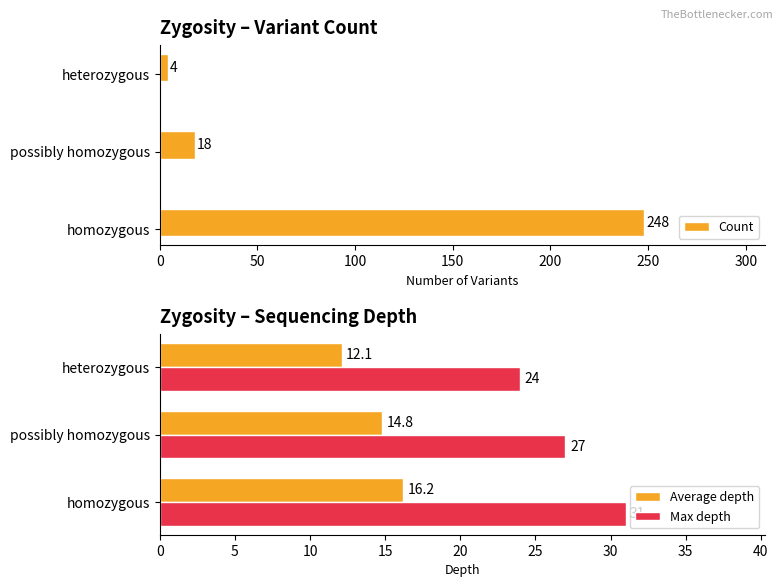

The Max depth series shows 27.0 at possibly homozygous. True or false?

True